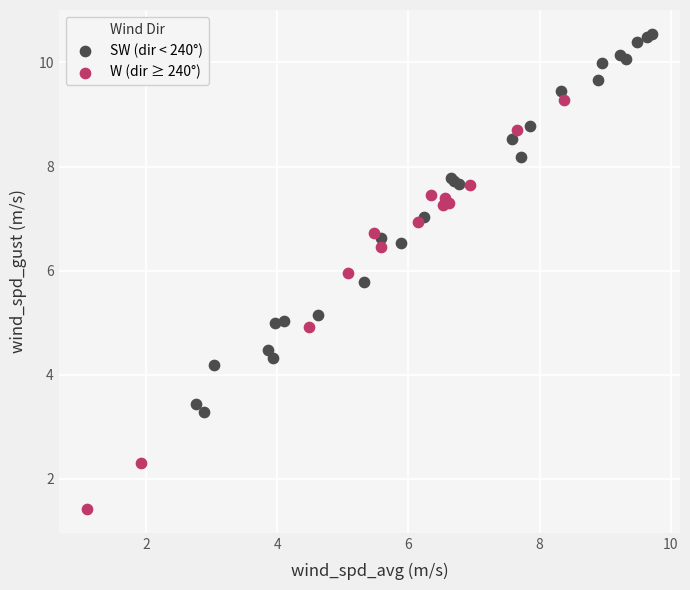

What are all the series names shown in the legend?

SW (dir < 240°), W (dir ≥ 240°)